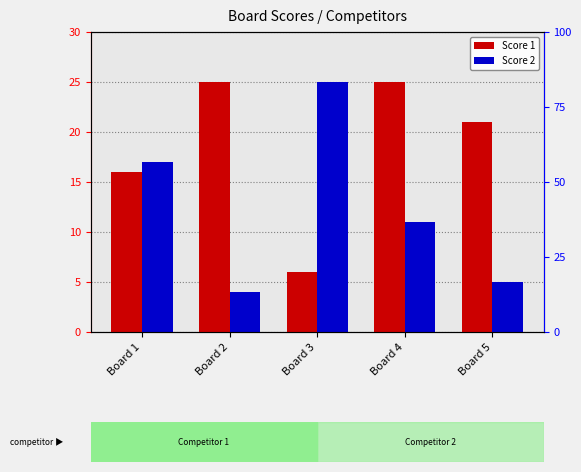

What are all the series names shown in the legend?

Score 1, Score 2